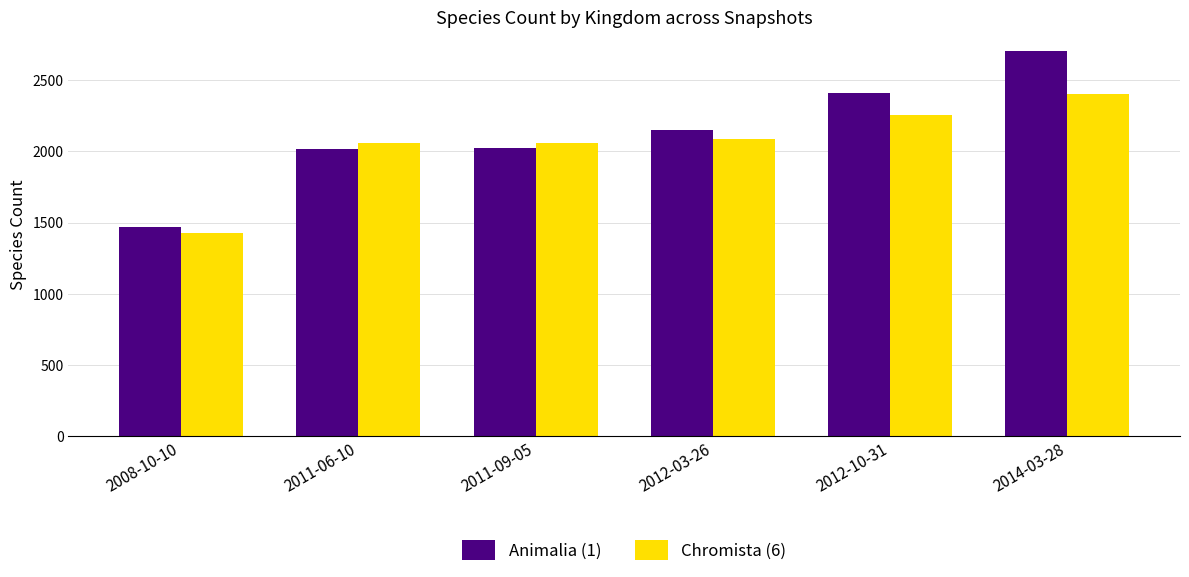

At which label does Animalia (1) reach its minimum?

2008-10-10